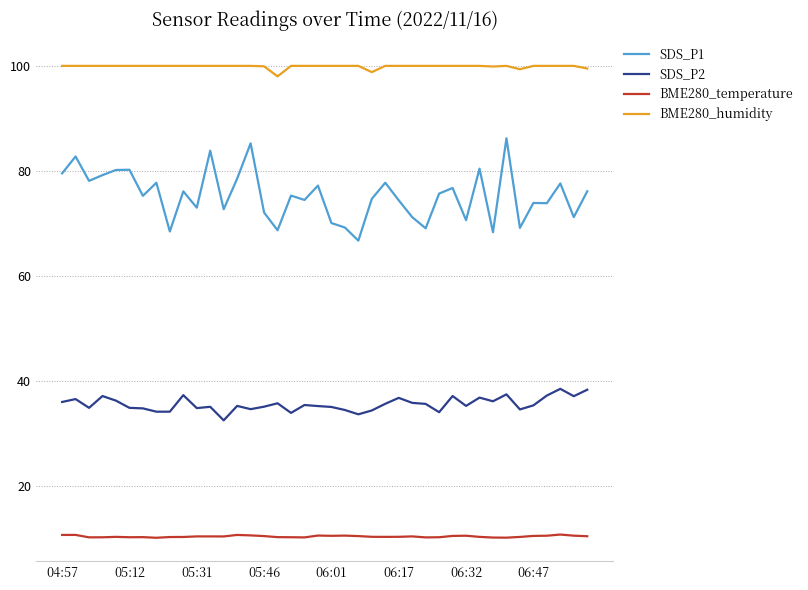

What is the minimum value shown in the chart?

10.1